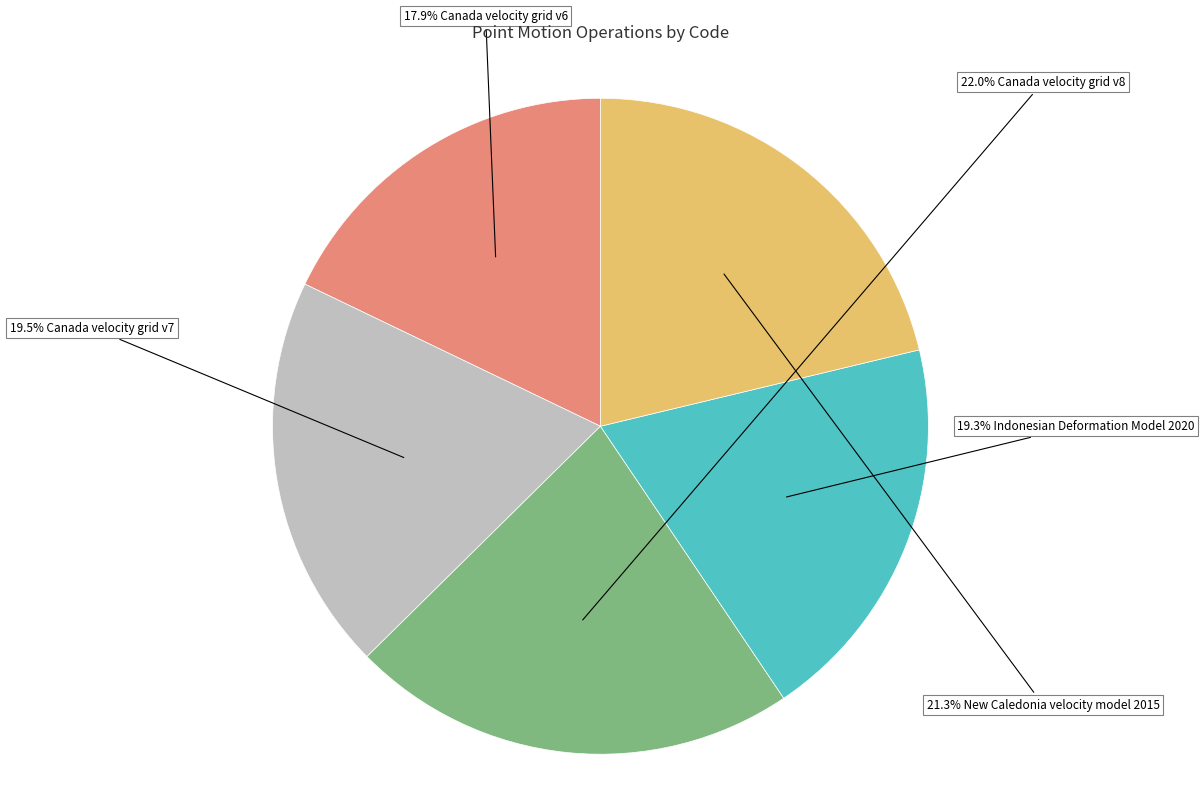

Is there any slice that represents more than half of the pie?

No